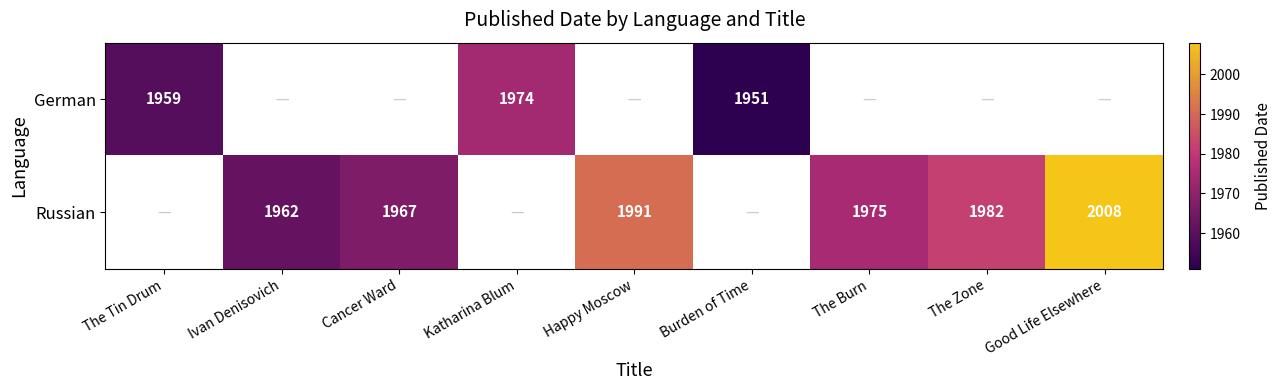

Which label corresponds to the smallest value in the chart?

Burden of Time